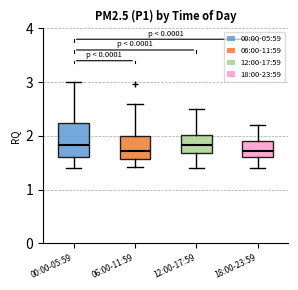

Reading left to right, read every box against the y-axis: the position of its median line, the range the box covers, and the ends of its whiskers. The values are not printed on the chart, so give them approximately, as read against the axis.

00:00-05:59: median 1.8, box 1.6 to 2.2, whiskers 1.4 to 3.0
06:00-11:59: median 1.7, box 1.6 to 2.0, whiskers 1.4 to 2.6
12:00-17:59: median 1.8, box 1.7 to 2.0, whiskers 1.4 to 2.5
18:00-23:59: median 1.7, box 1.6 to 1.9, whiskers 1.4 to 2.2